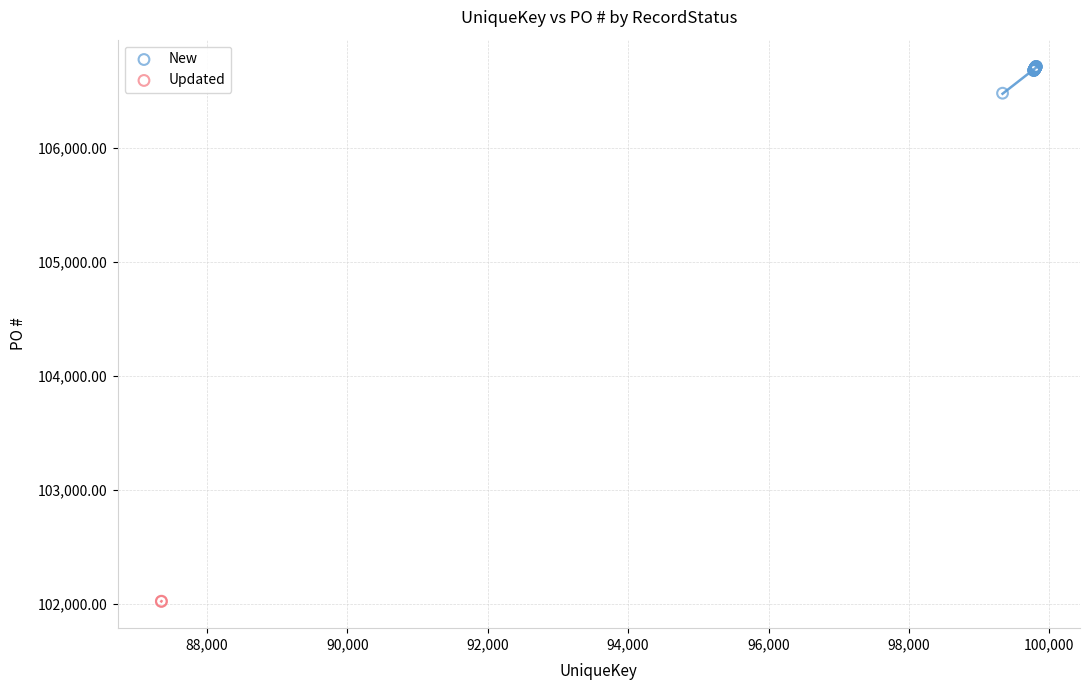

What are all the series names shown in the legend?

New, Updated